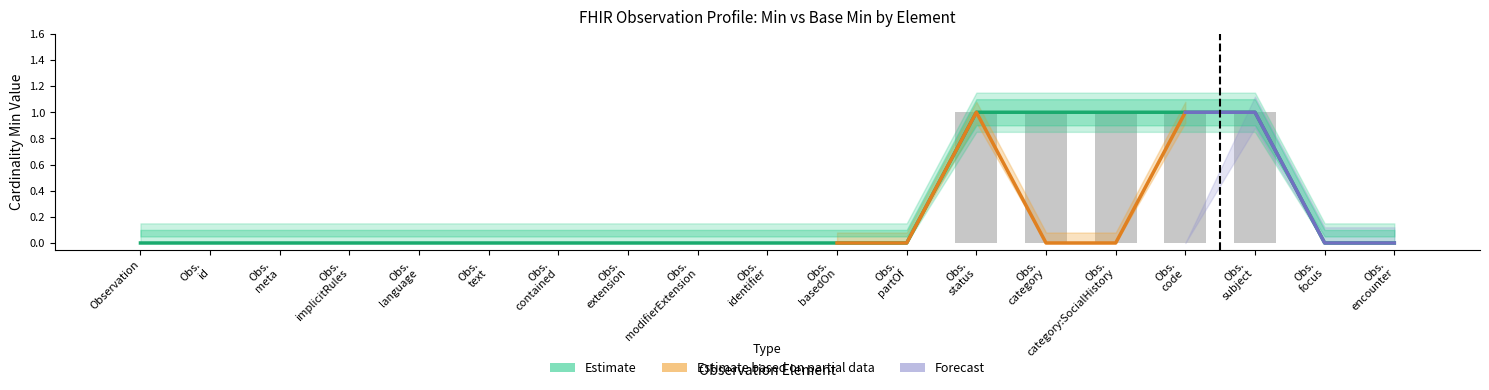

How many values in the Estimate series exceed 0?

5